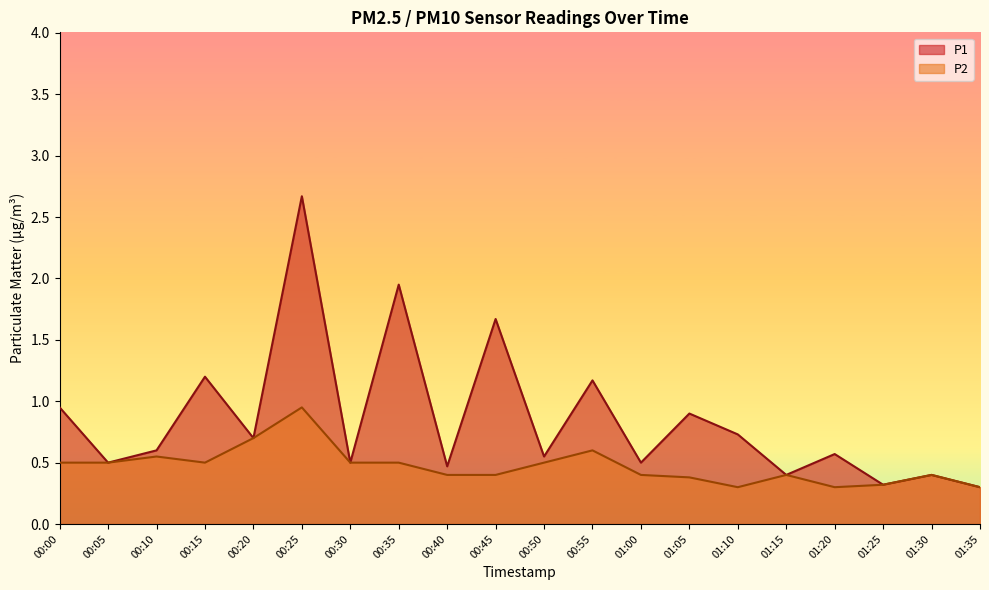

Is it true that P1 equals 0.9 at 00:00?

True